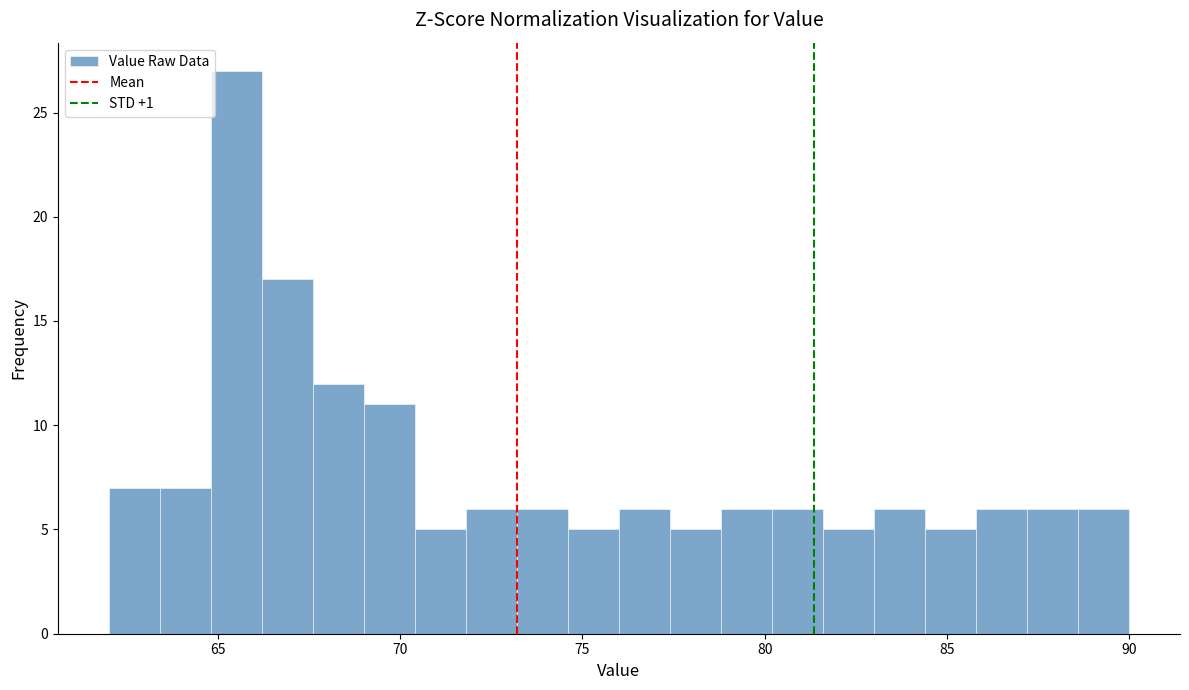

Read against the x-axis, roughly where is the centre of the tallest bar?

65.5